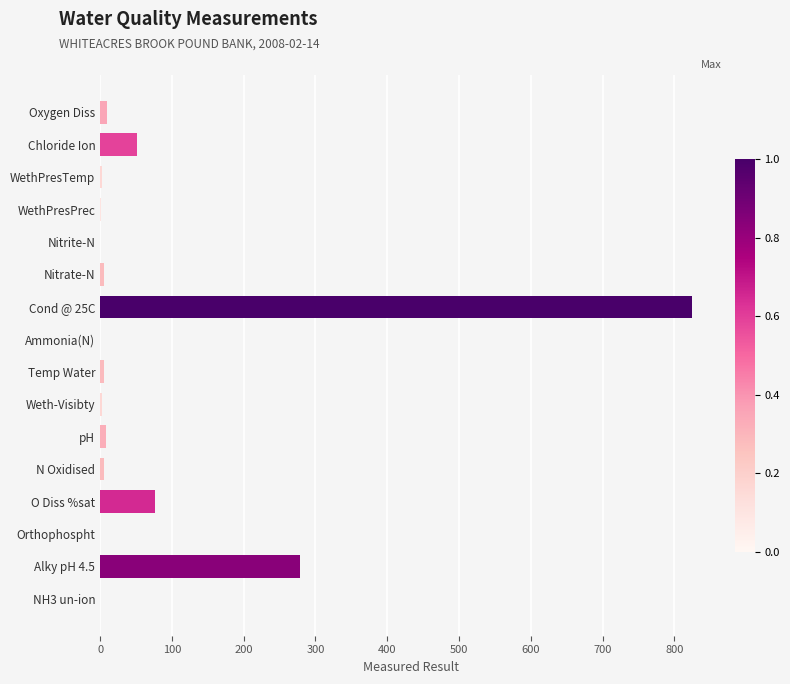

What is the sum of all values?

1271.7